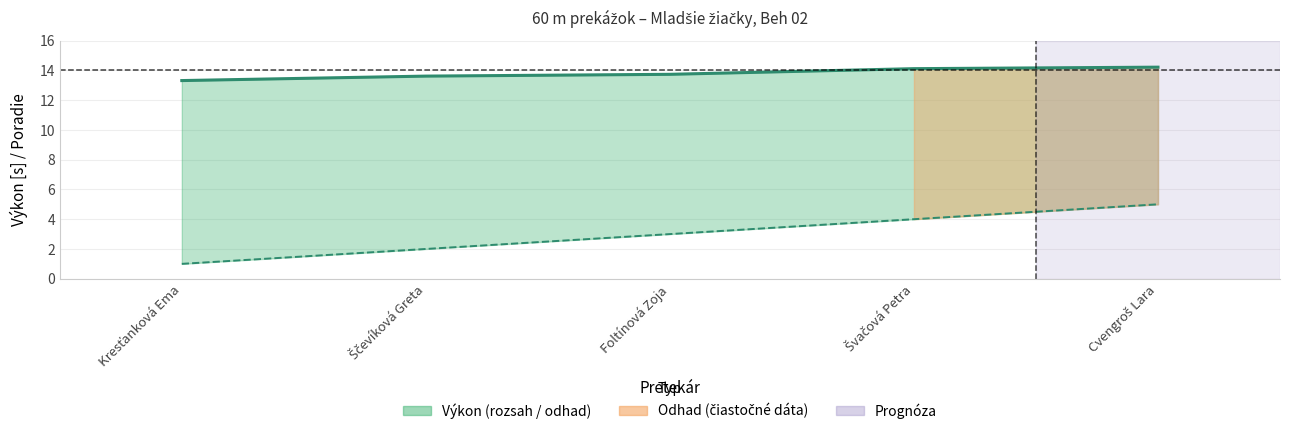

What is the difference between the maximum and minimum values in the Výkon series?

0.9